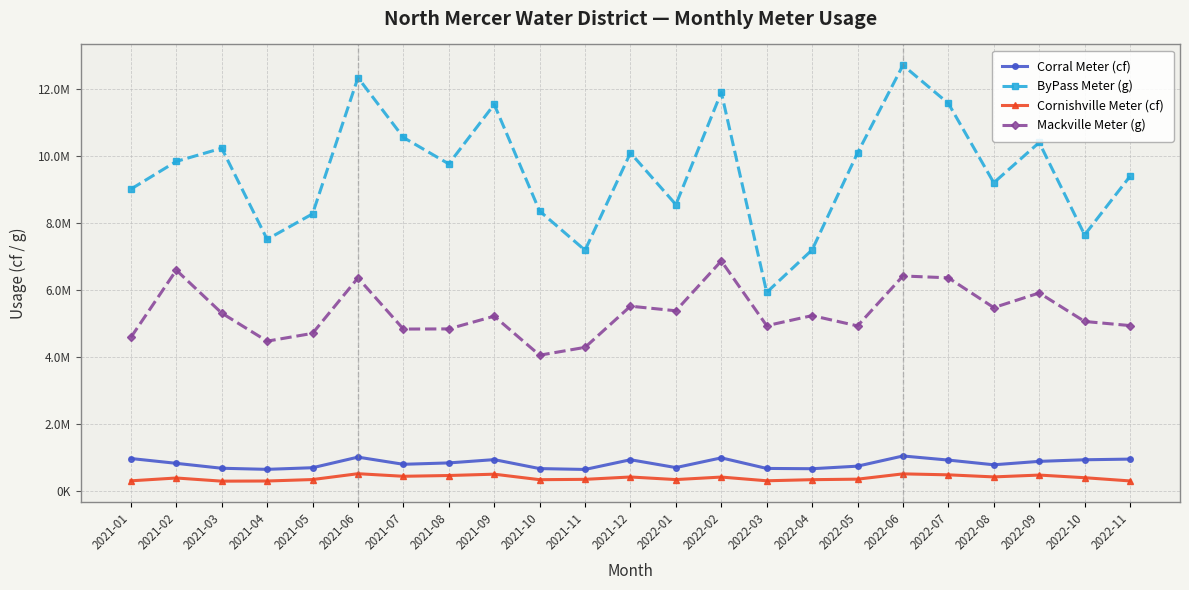

What value does the Cornishville Meter (cf) series have at 2022-09?

462580